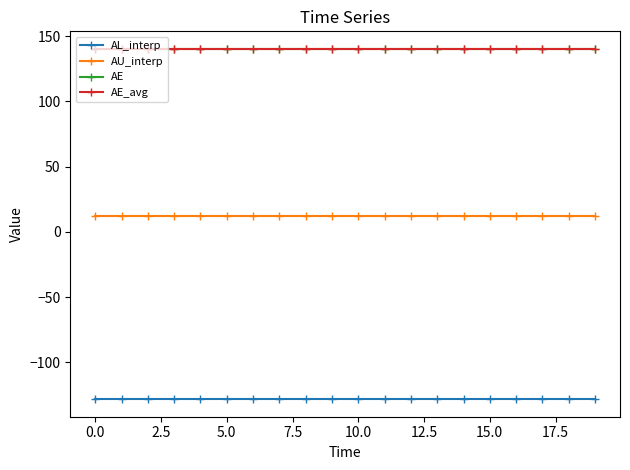

Does the chart have visible grid lines?

No